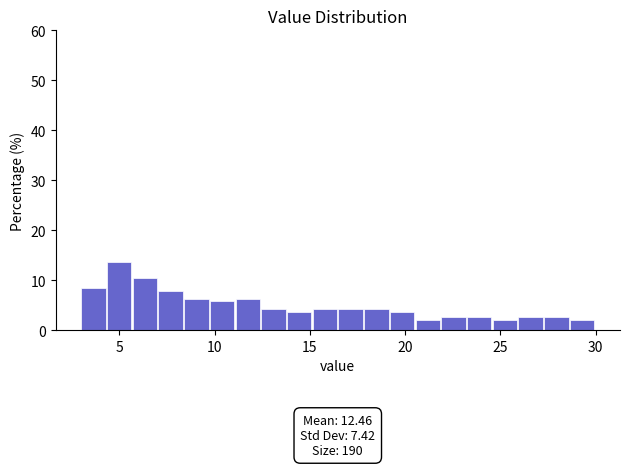

Read against the x-axis, roughly where is the centre of the tallest bar?

5.0